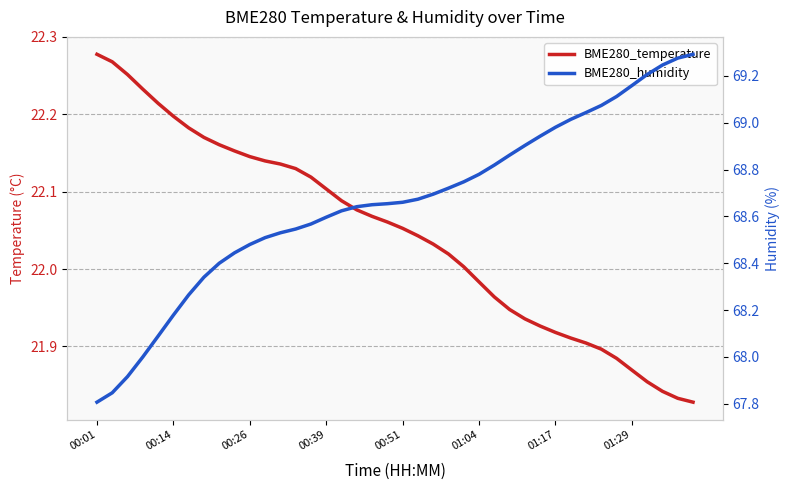

True or false: BME280_temperature has more than 0 points higher than both neighbors.

False